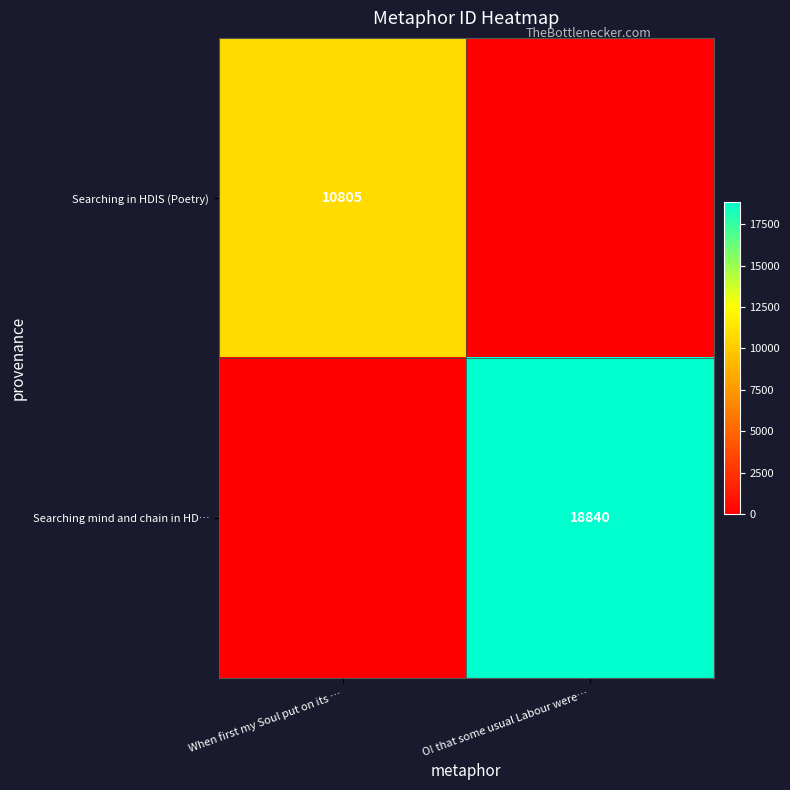

Is the value of Searching in HDIS (Poetry) at When first my Soul put on its … greater than the value of Searching mind and chain in HD… at O! that some usual Labour were…?

No